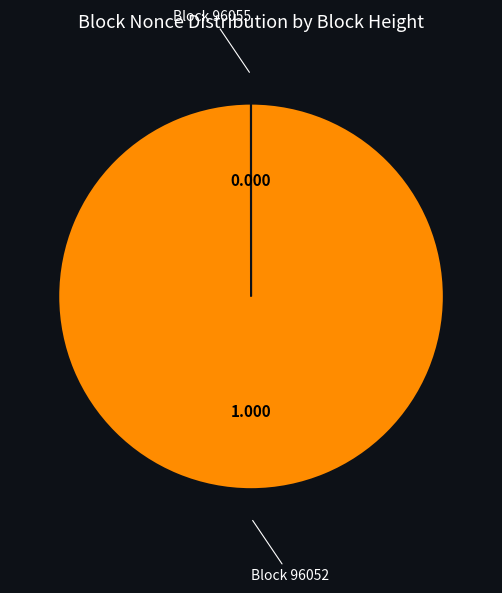

Which slice is the largest?

Block 96052